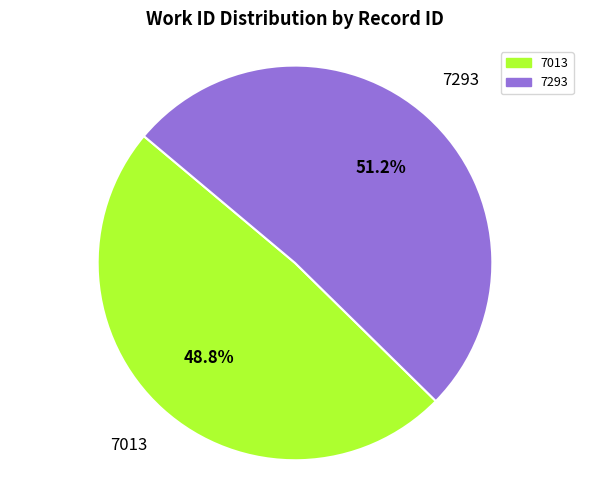

Which slice is the largest?

7293